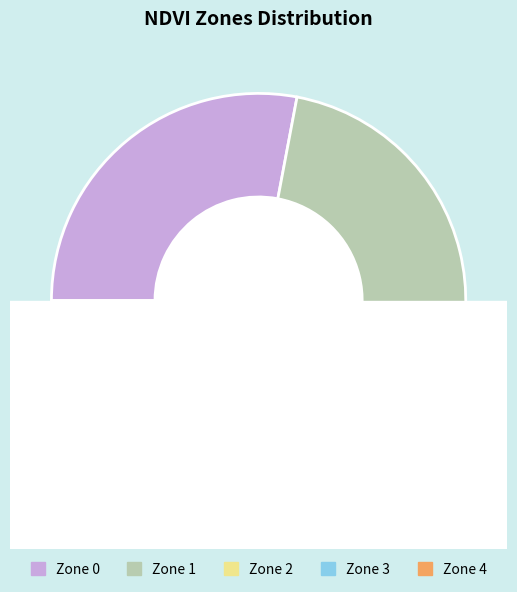

What is the change in value from Zone 1 to Zone 3?

-38